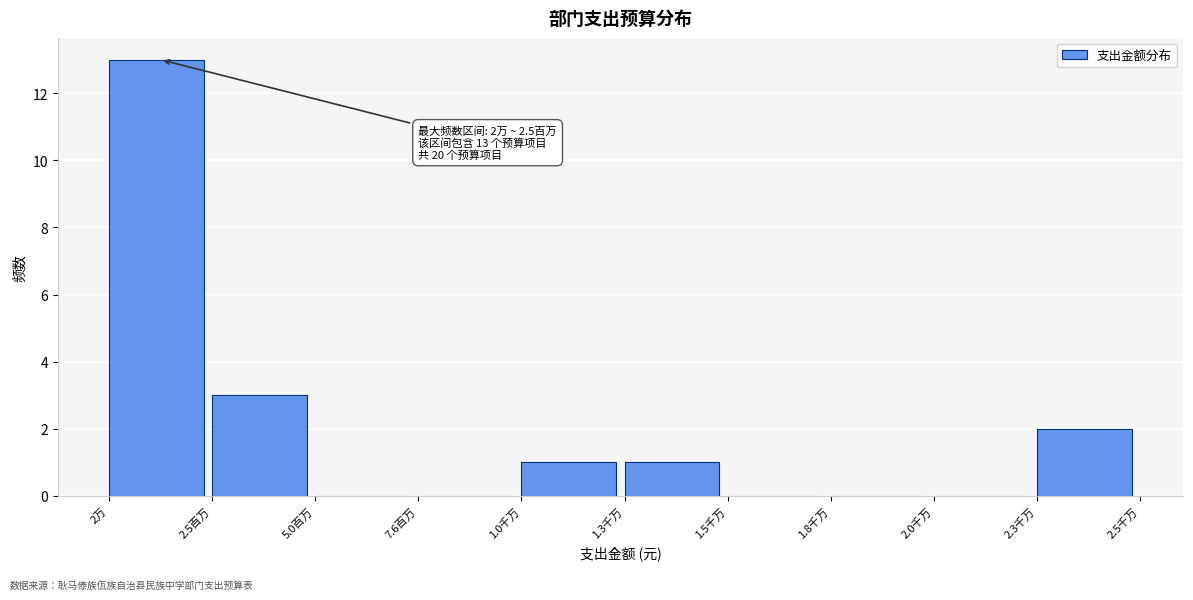

Reading left to right, what are all the values shown in this chart?

2万=13	2.5百万=3	5.0百万=0	7.6百万=0	1.0千万=1	1.3千万=1	1.5千万=0	1.8千万=0	2.0千万=0	2.3千万=2